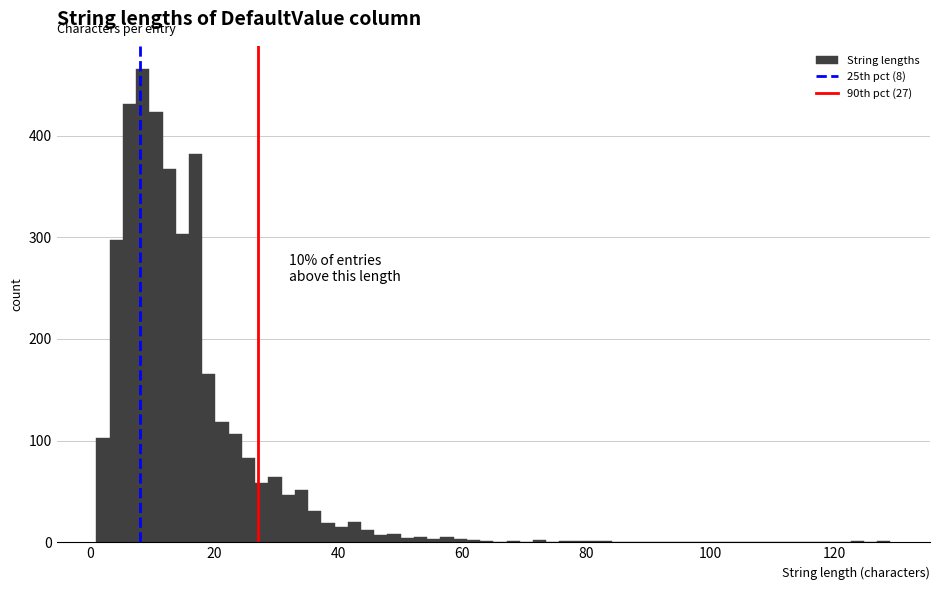

Read against the x-axis, roughly where is the centre of the tallest bar?

8